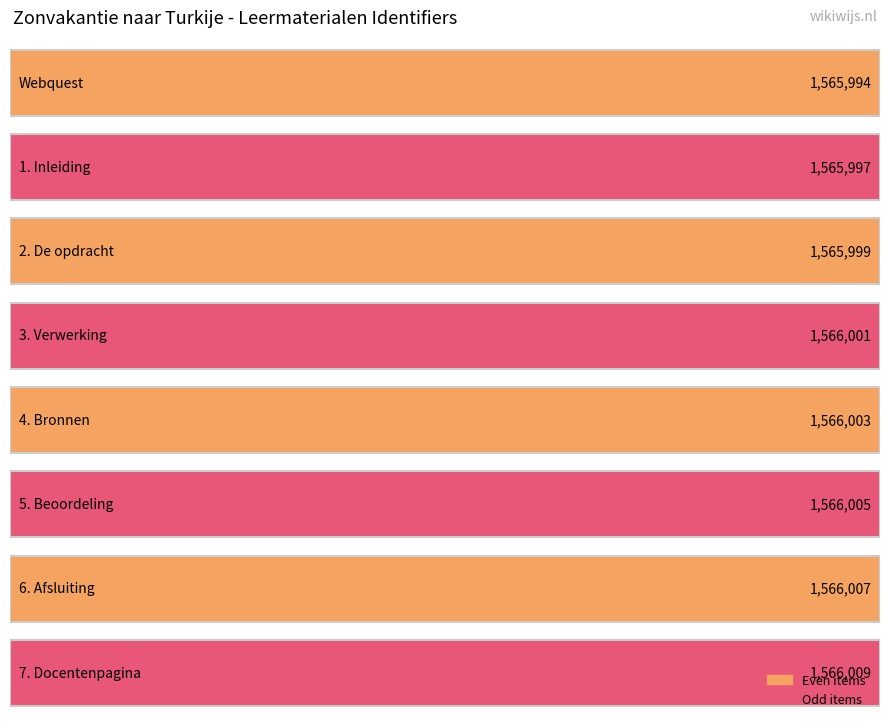

At which category does the chart reach its minimum across all series?

Webquest